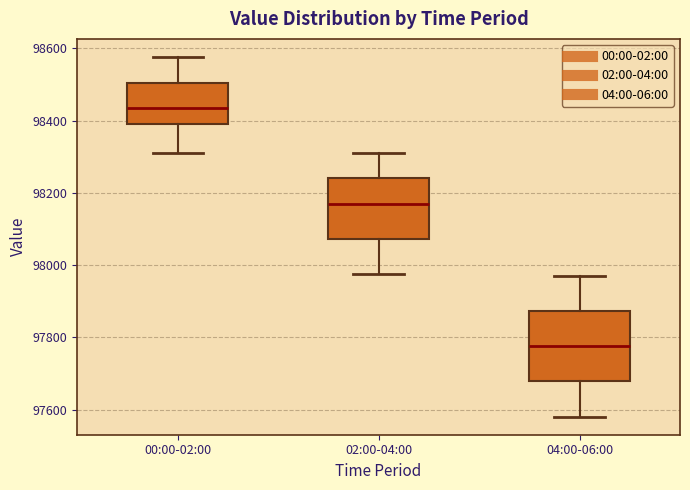

Where is the lower edge of the box for 00:00-02:00 on the y-axis? The values are not printed on the chart, so give them approximately, as read against the axis.

98400